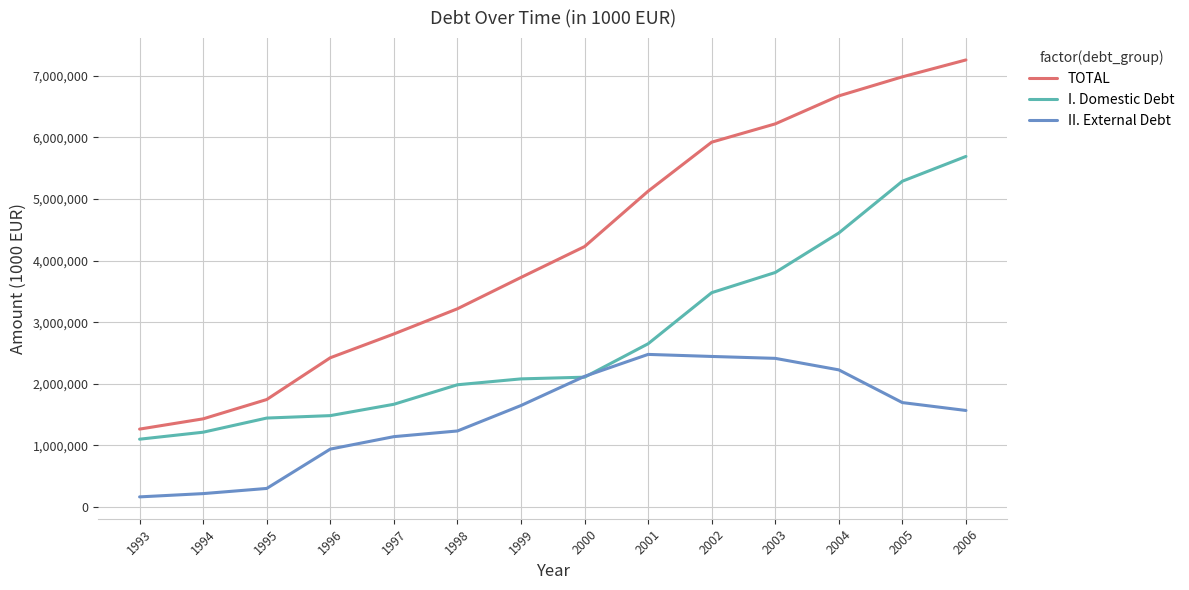

What is the spread (max minus min) of values at 1994?

1214179.6